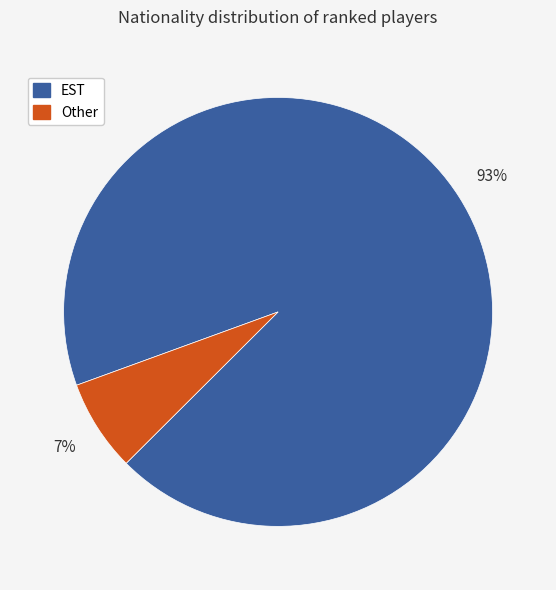

Does Other account for over 50% of the chart?

No